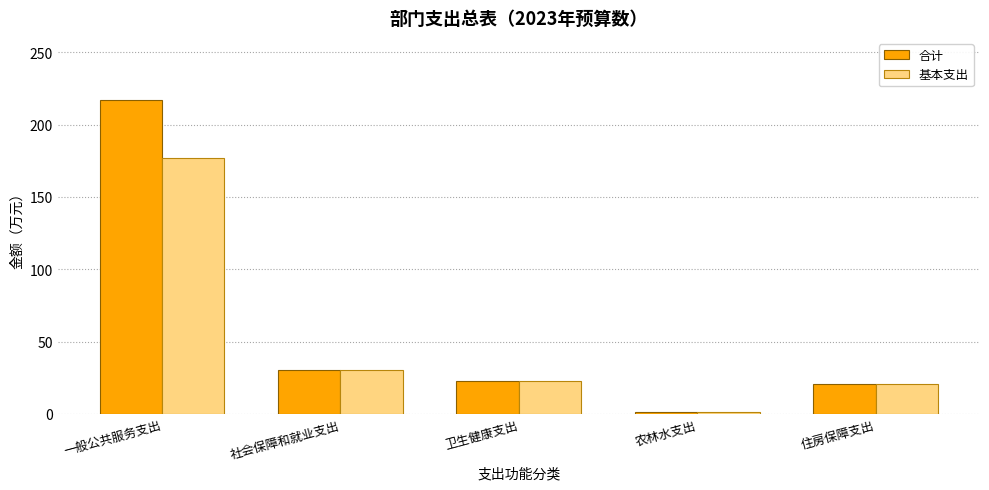

What is the label of the 3rd bar from the right?

卫生健康支出